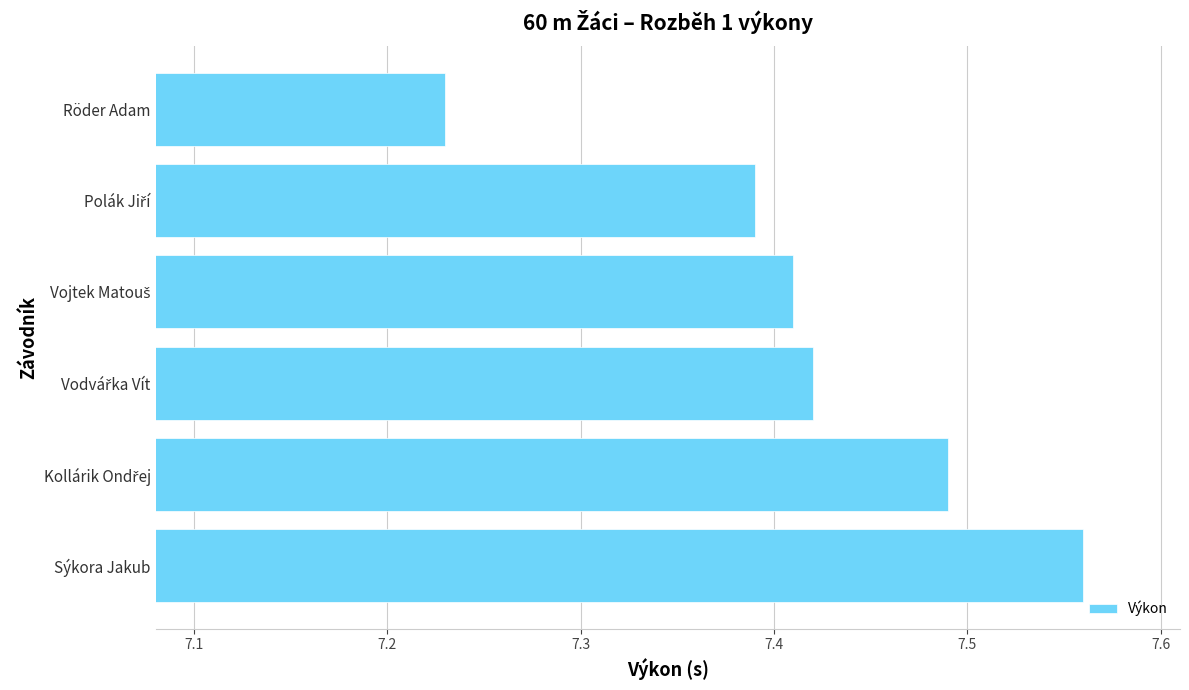

Which label corresponds to the largest value in the chart?

Sýkora Jakub